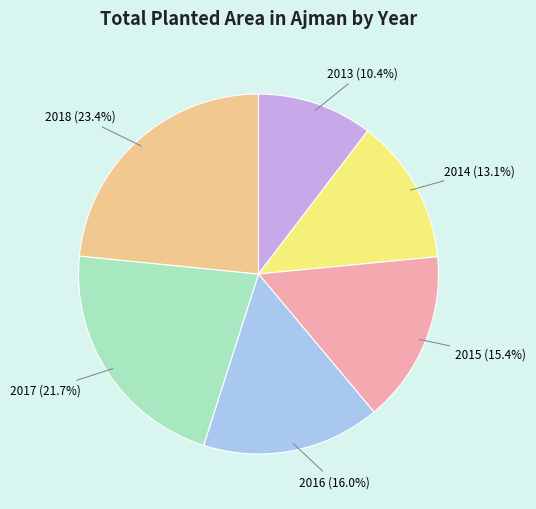

To the nearest percent, what is the average slice percentage?

17%